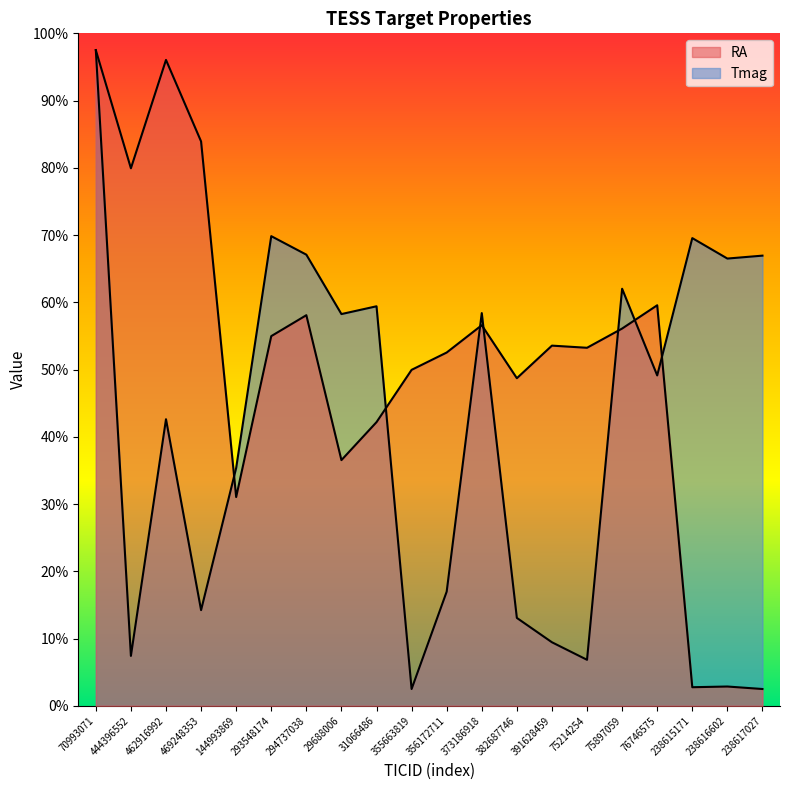

Is it true that RA equals 43.9 at 75214254?

False